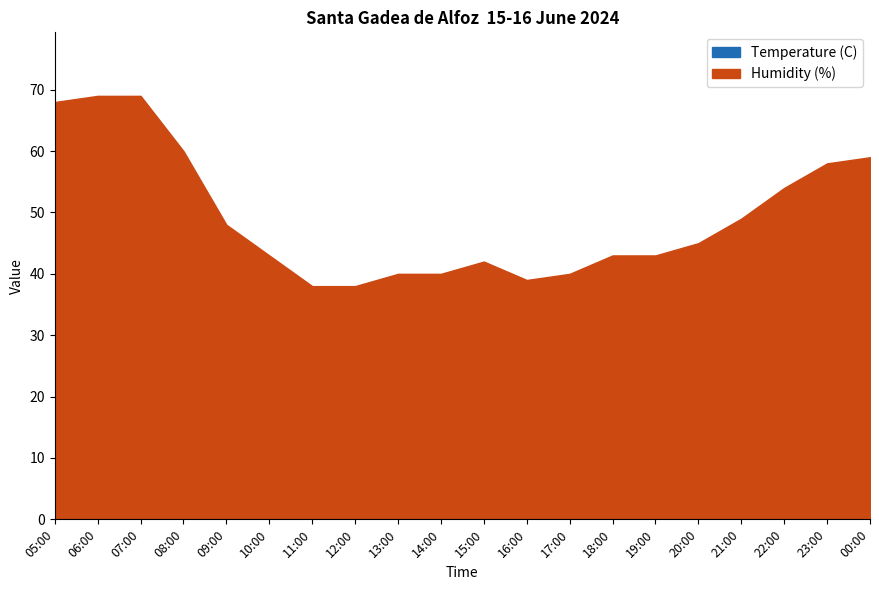

In Humidity (%), how many points are higher than both neighbors (excluding endpoints)?

1